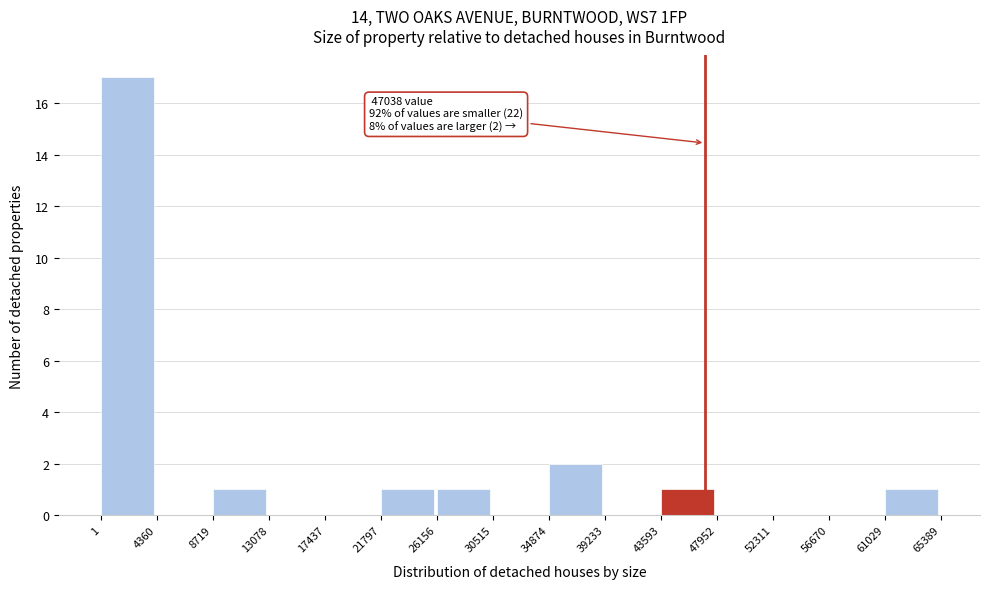

Which range on the x-axis has the tallest bar?

1 to 4360